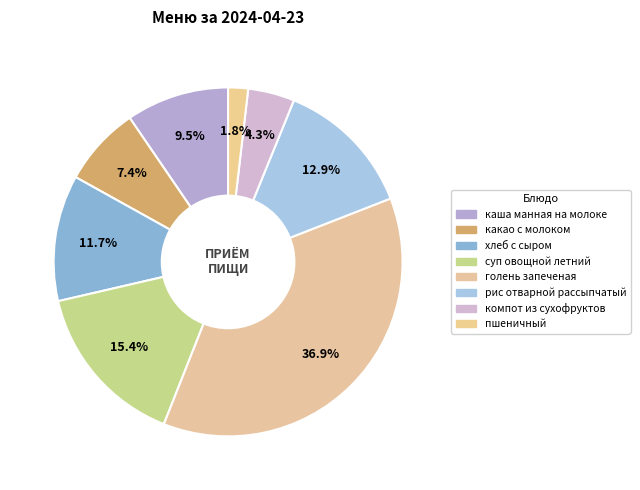

Do хлеб с сыром and каша манная на молоке together represent more than half of the pie?

No